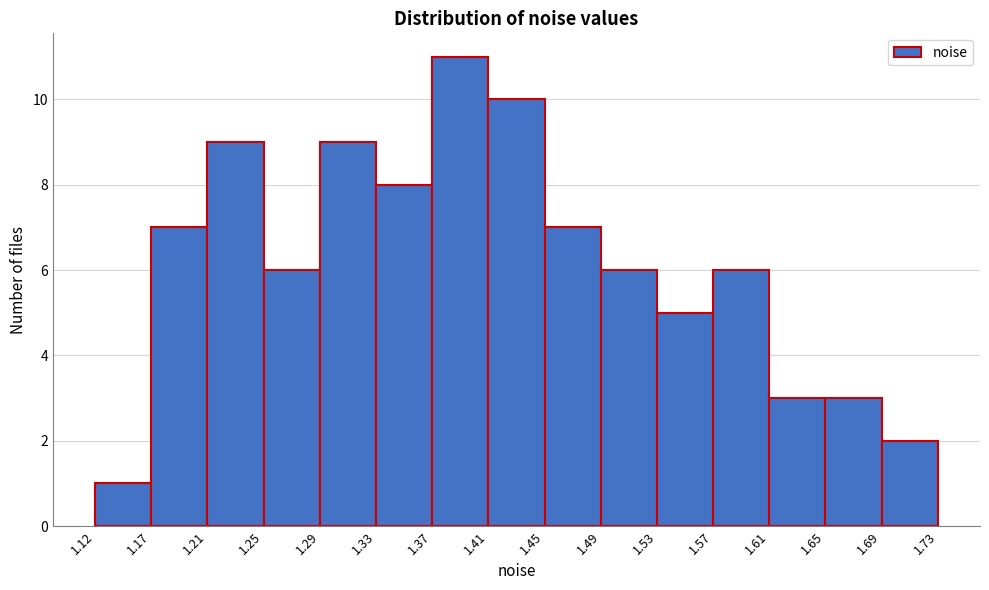

Reading left to right, list every bar in this chart as the range it spans on the x-axis followed by its height. The values are not printed on the chart, so give them approximately, as read against the axis.

1.12 to 1.17: 1
1.17 to 1.21: 7
1.21 to 1.25: 9
1.25 to 1.29: 6
1.29 to 1.33: 9
1.33 to 1.37: 8
1.37 to 1.41: 11
1.41 to 1.45: 10
1.45 to 1.49: 7
1.49 to 1.53: 6
1.53 to 1.57: 5
1.57 to 1.61: 6
1.61 to 1.65: 3
1.65 to 1.69: 3
1.69 to 1.73: 2